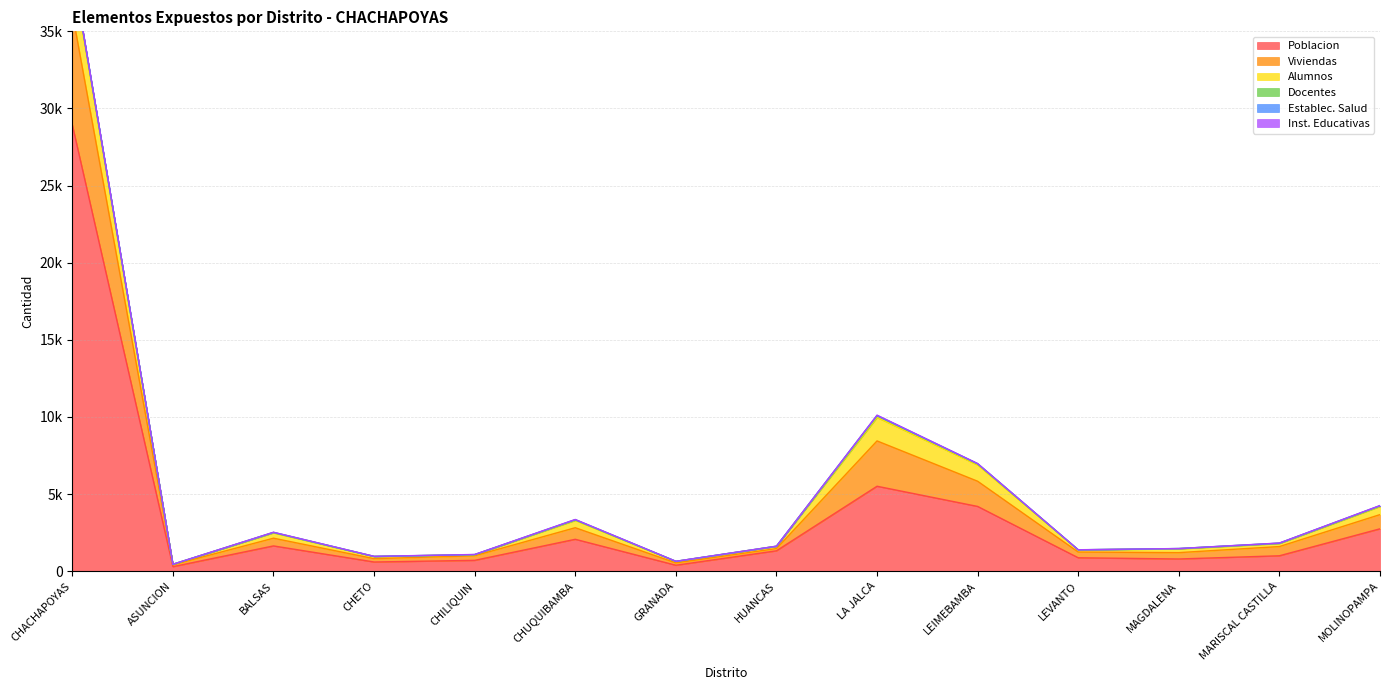

What position from the right is GRANADA?

8